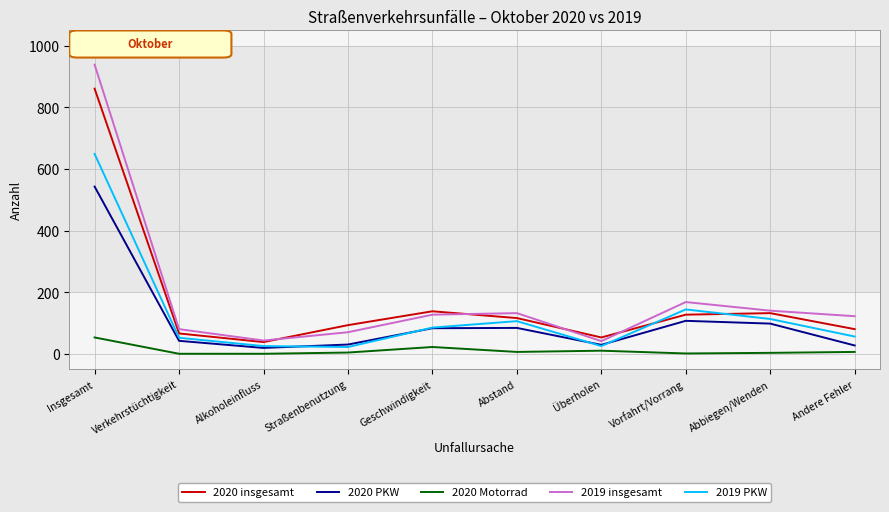

How many lines are shown in the chart?

5